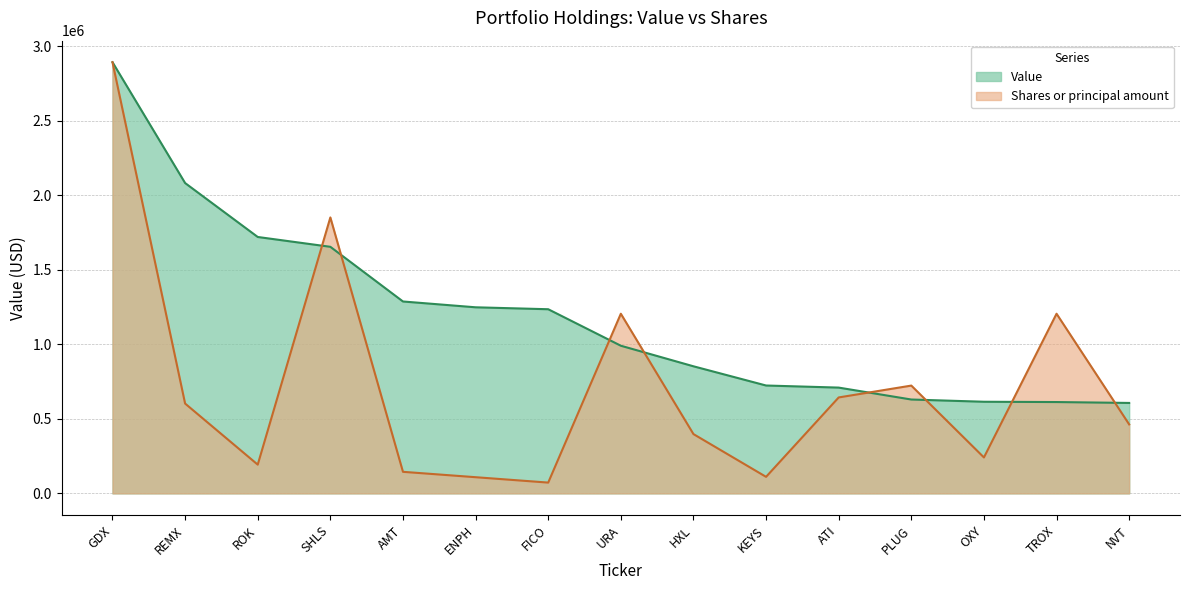

Which series ends up on top after the final intersection of Value and Shares or principal amount?

Value